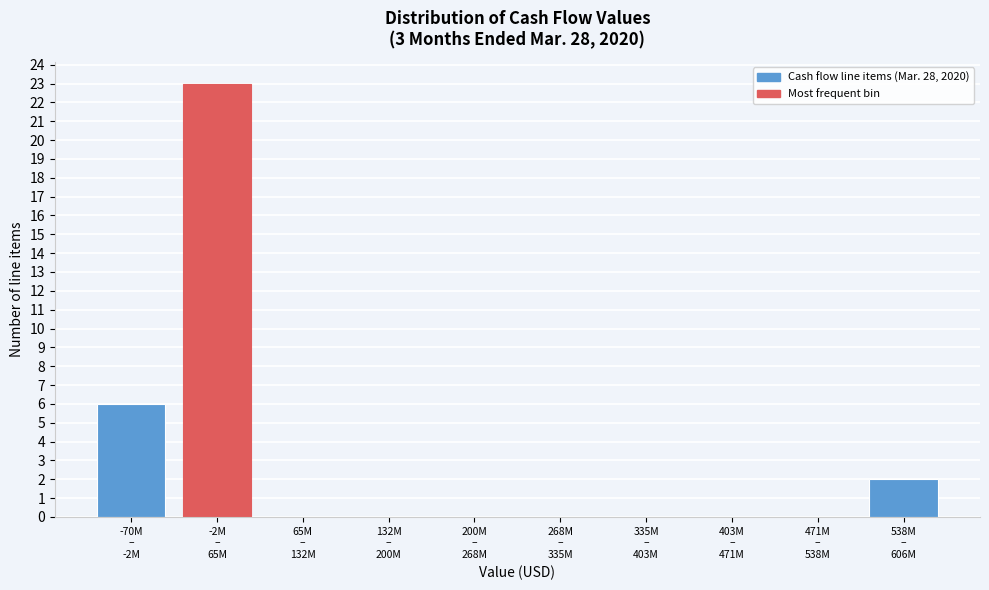

What is the greatest value displayed?

23